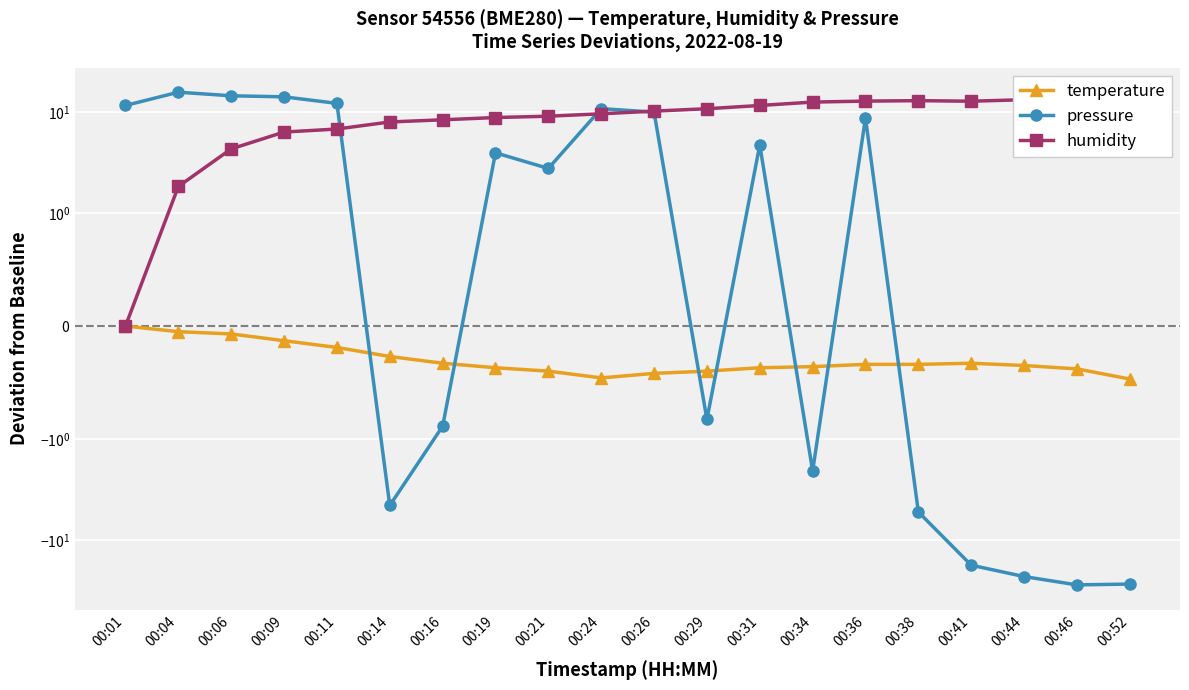

What is the difference between the second highest and minimum values in the humidity series?

13.5